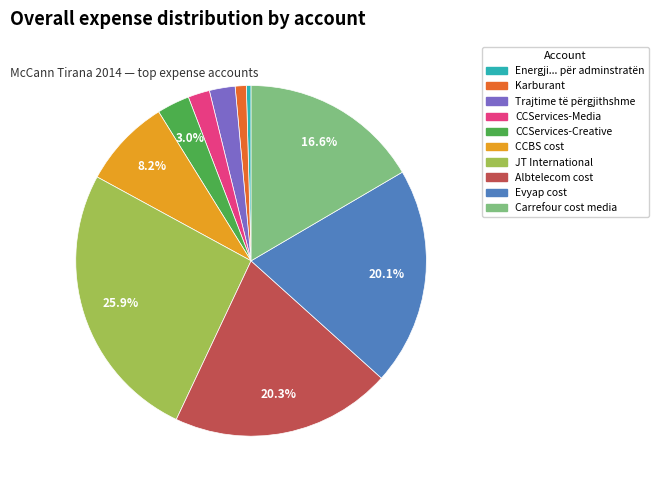

To the nearest percent, what percentage of the pie is CCServices-Media?

2%